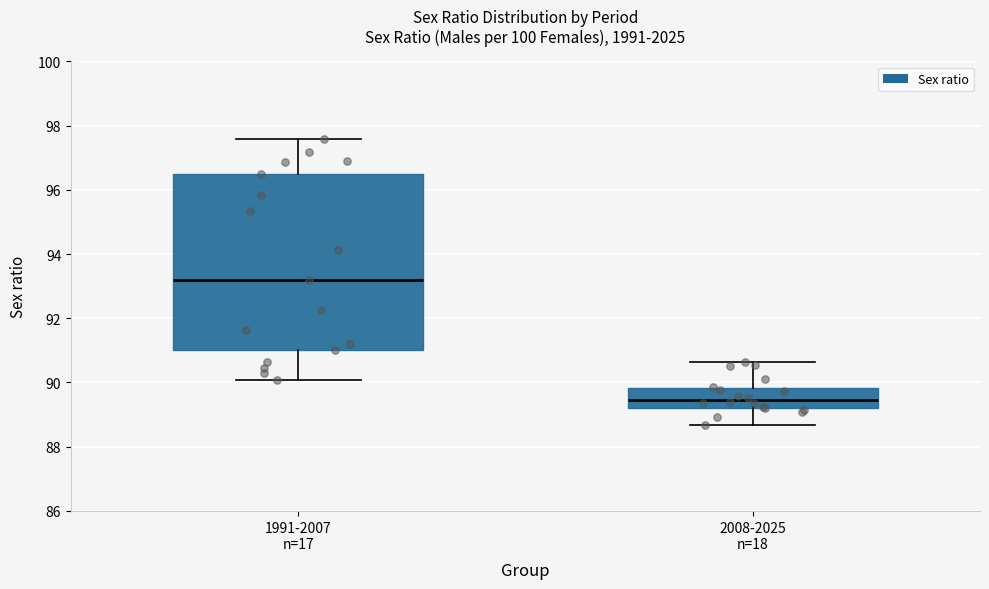

Which box has the highest median line?

1991-2007 n=17